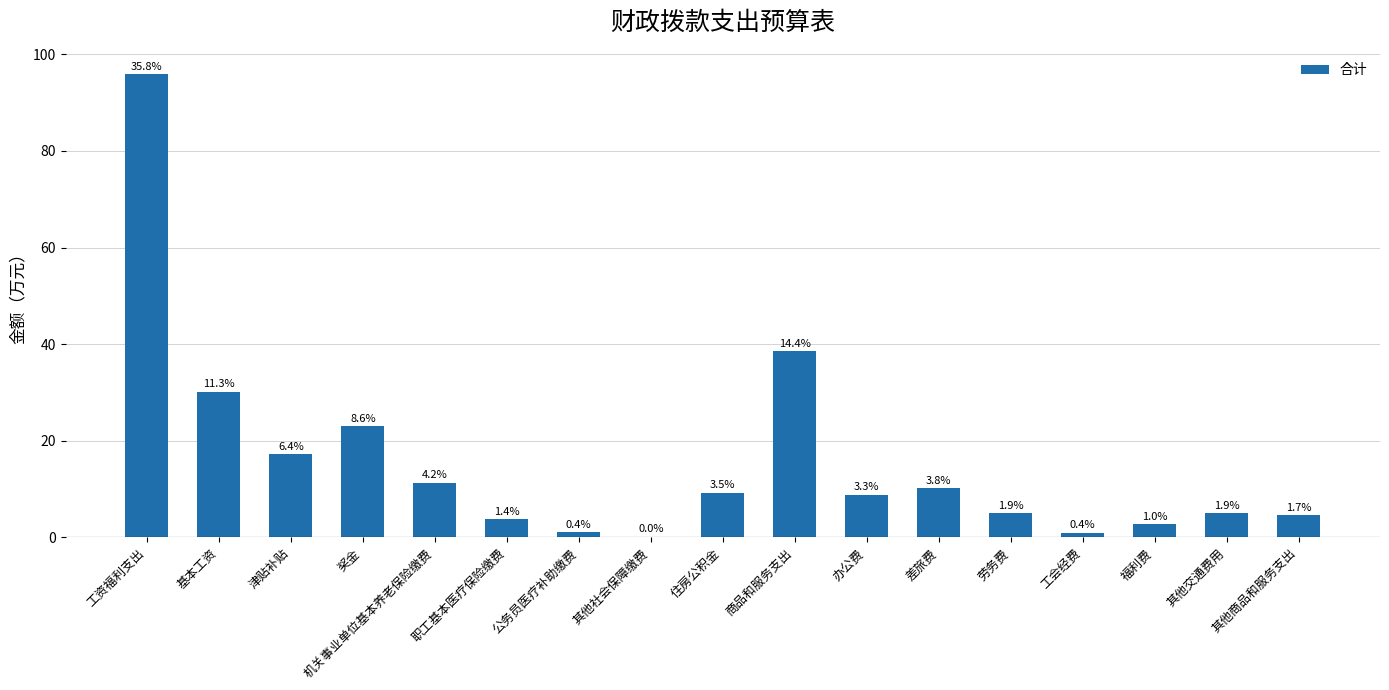

Approximately how many times larger is the value at 其他商品和服务支出 compared to 商品和服务支出?

0.1